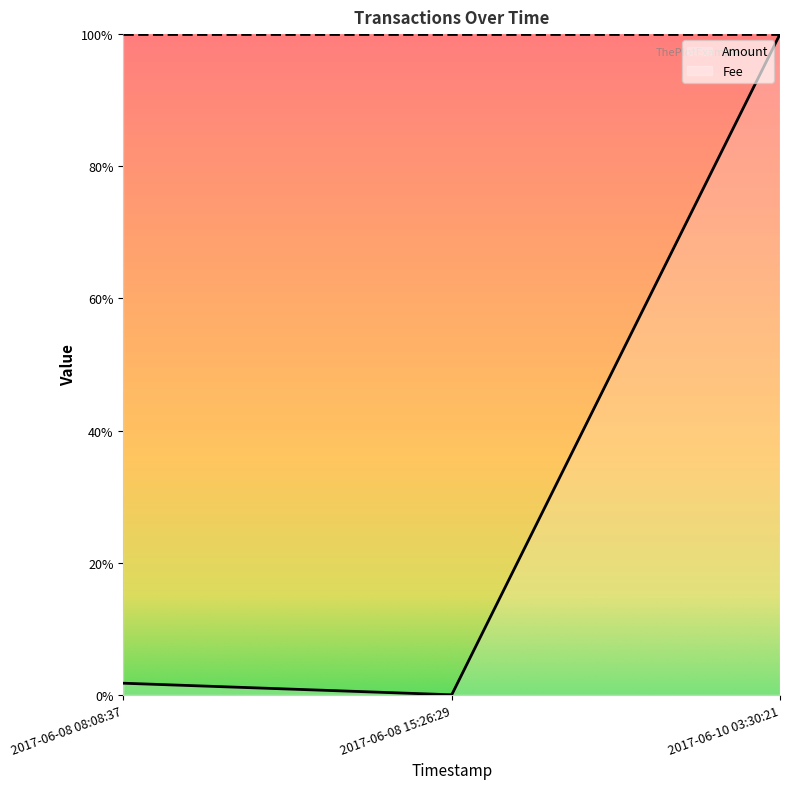

Reading left to right, list all the values displayed in this chart.

2017-06-08 08:08:37=0.0	2017-06-08 15:26:29=0.0	2017-06-10 03:30:21=1.0